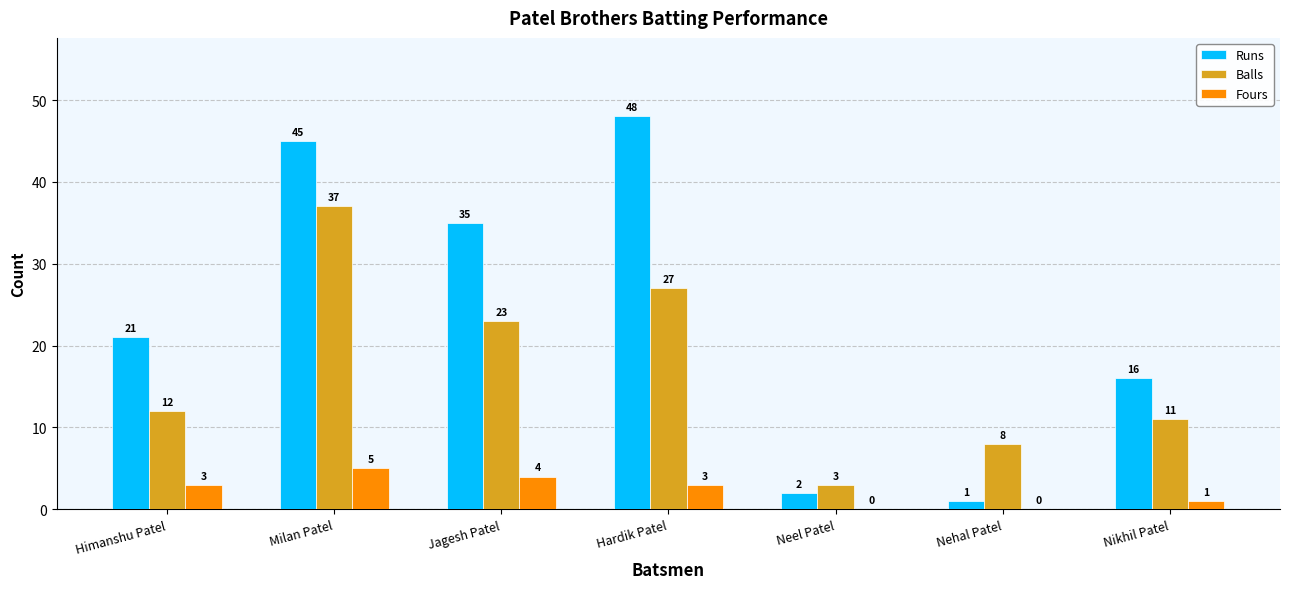

Which series has the largest total across all categories?

Runs